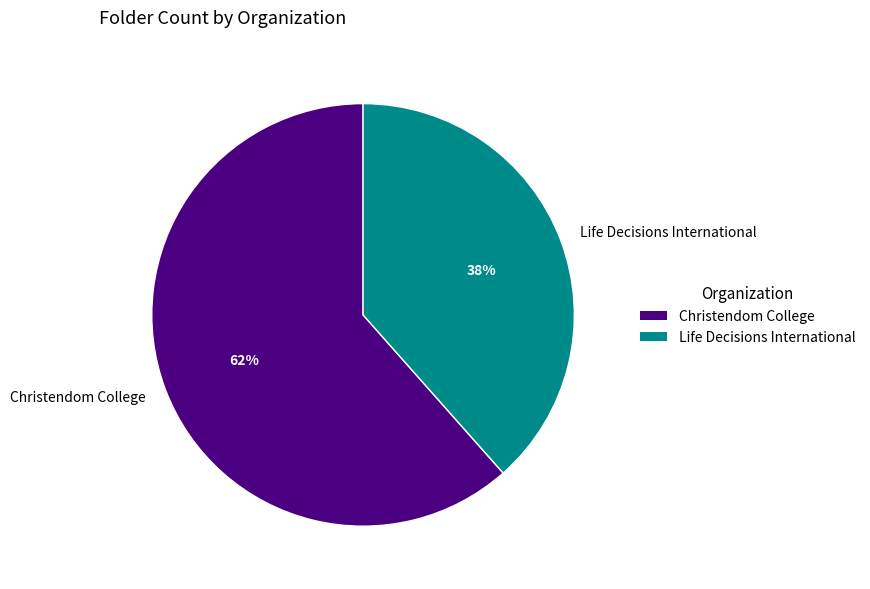

Is there any slice that represents more than half of the pie?

Yes